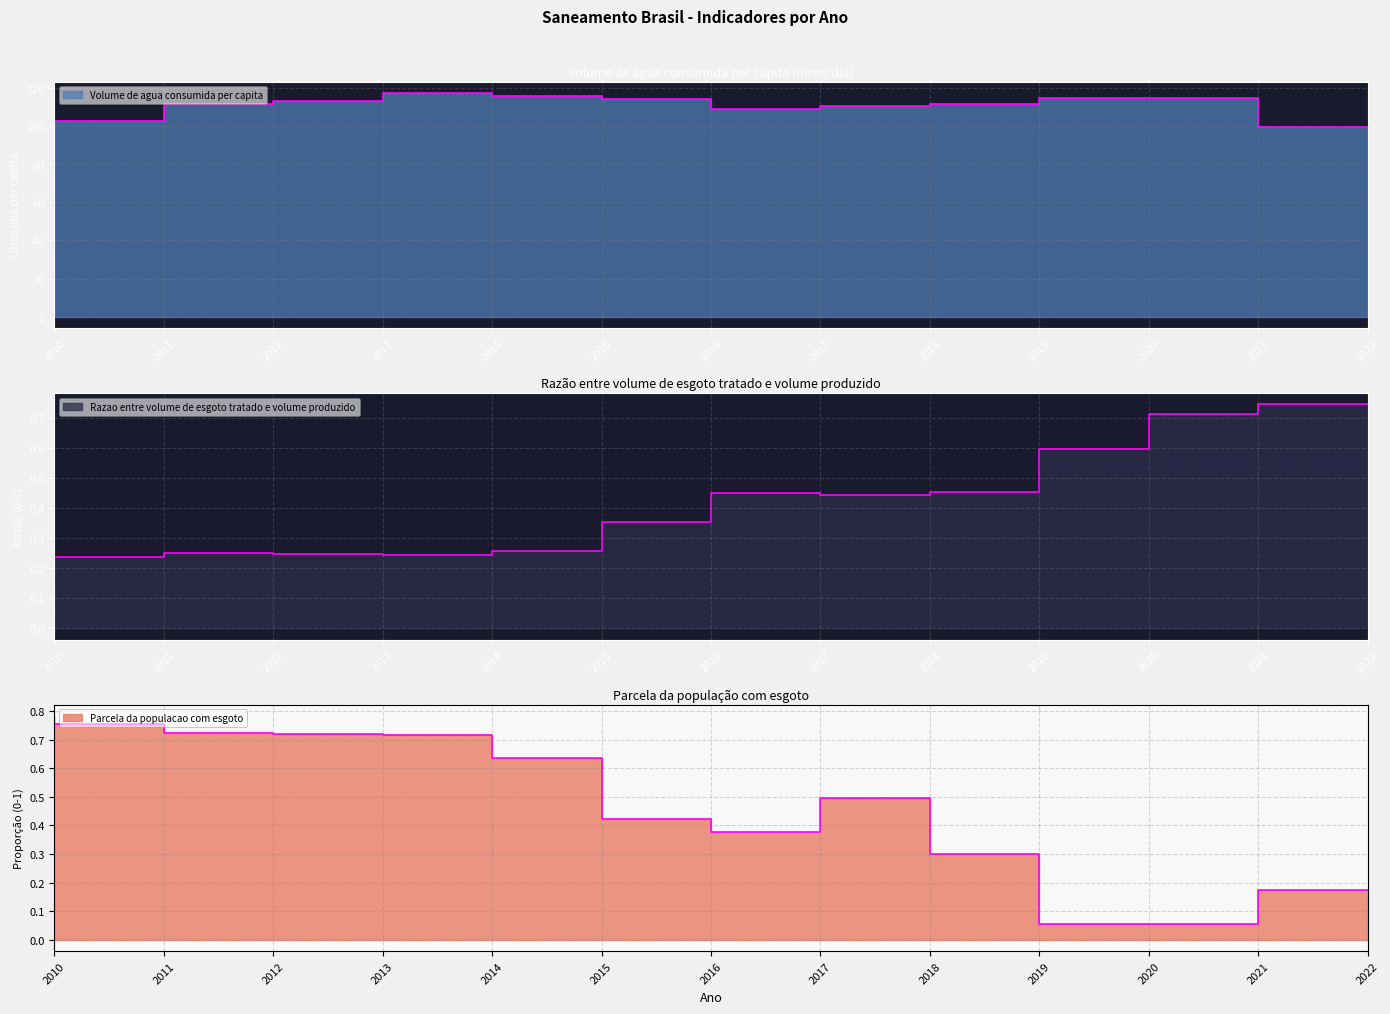

At which category does Razao entre volume de esgoto tratado e volume produzido reach its first local peak?

2012